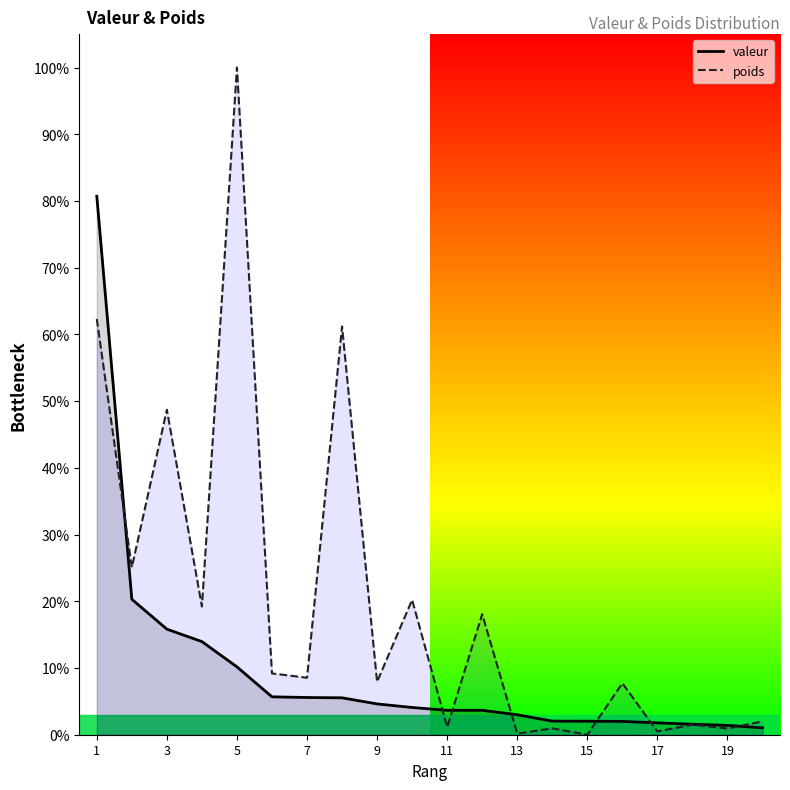

What is the sum of the poids values at 1 and 7?

70.9